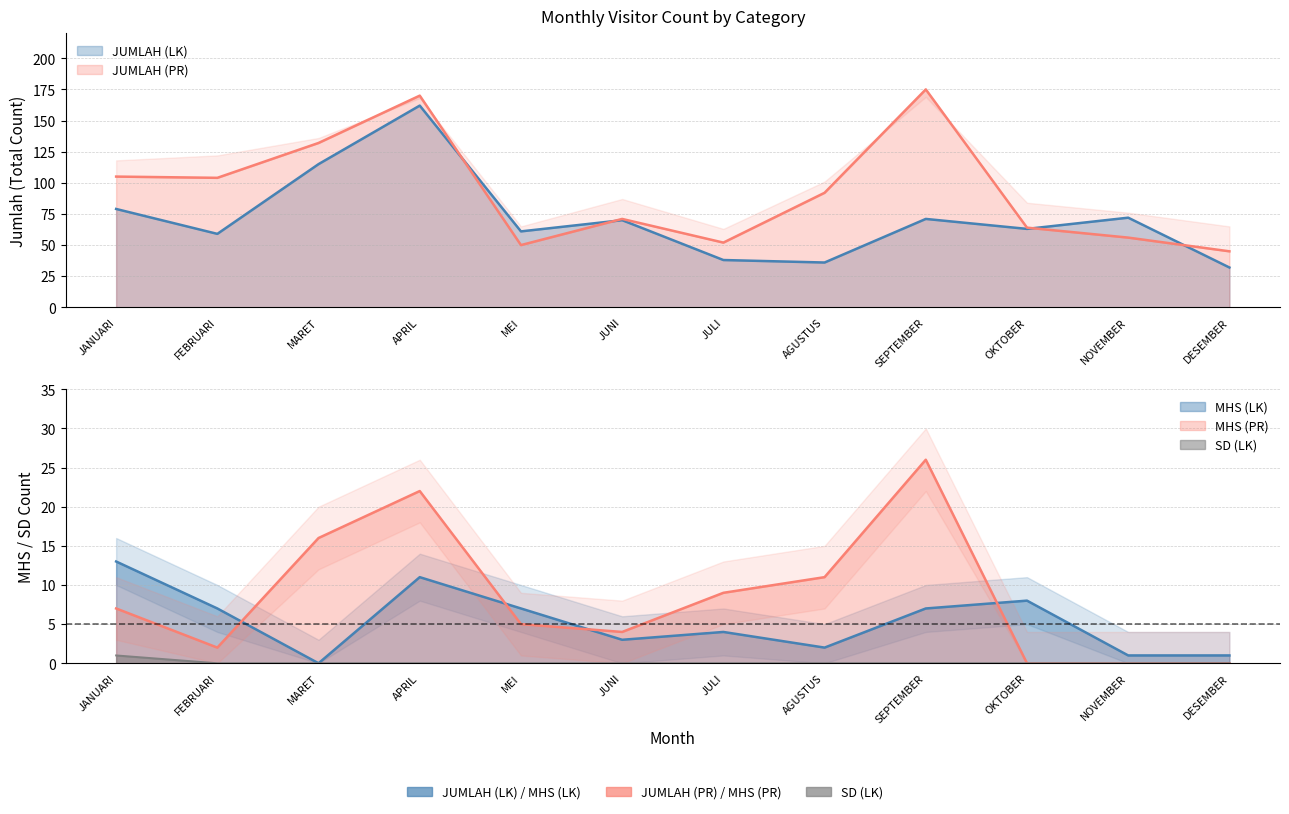

What is the label of the 7th point from the right?

JUNI